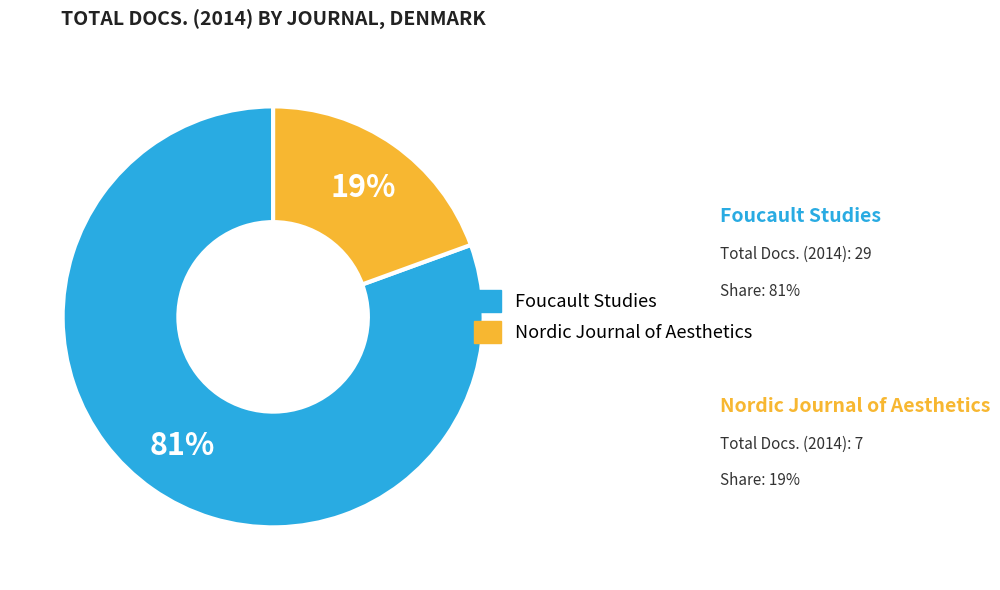

Is there a majority slice in this chart?

Yes